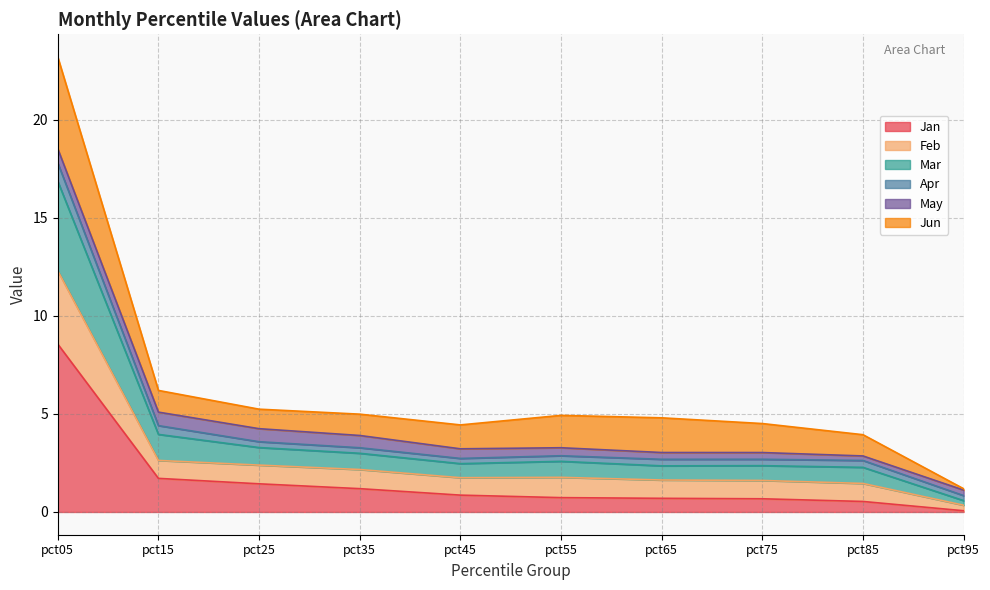

What is the difference between the Jan values at pct05 and pct25?

7.1